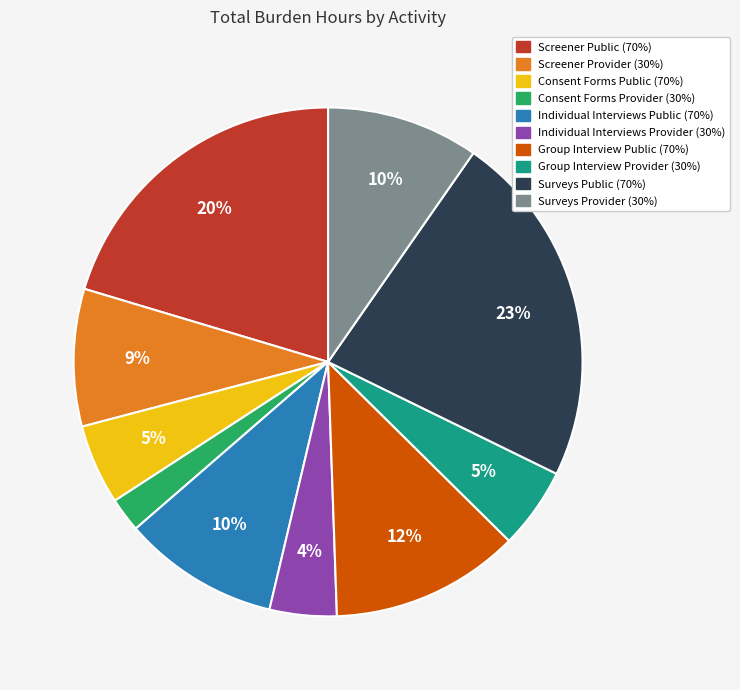

Count the number of slices in the pie.

10